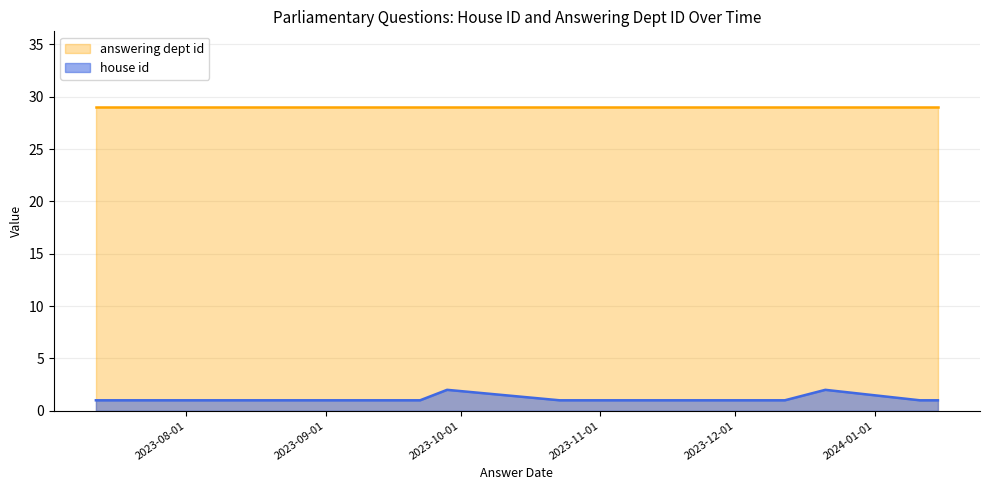

List the labels in order of value, smallest first.

2023-07-12, 2023-09-07, 2023-09-22, 2023-10-23, 2023-11-20, 2023-12-12, 2024-01-11, 2024-01-15, 2023-09-28, 2023-12-21